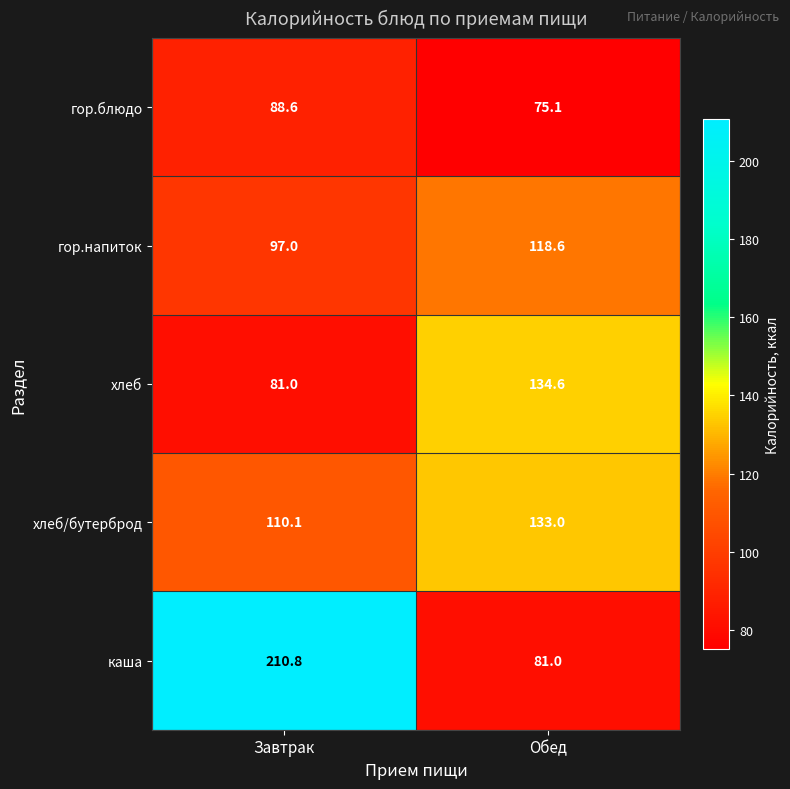

Which series has the largest range (max minus min)?

каша